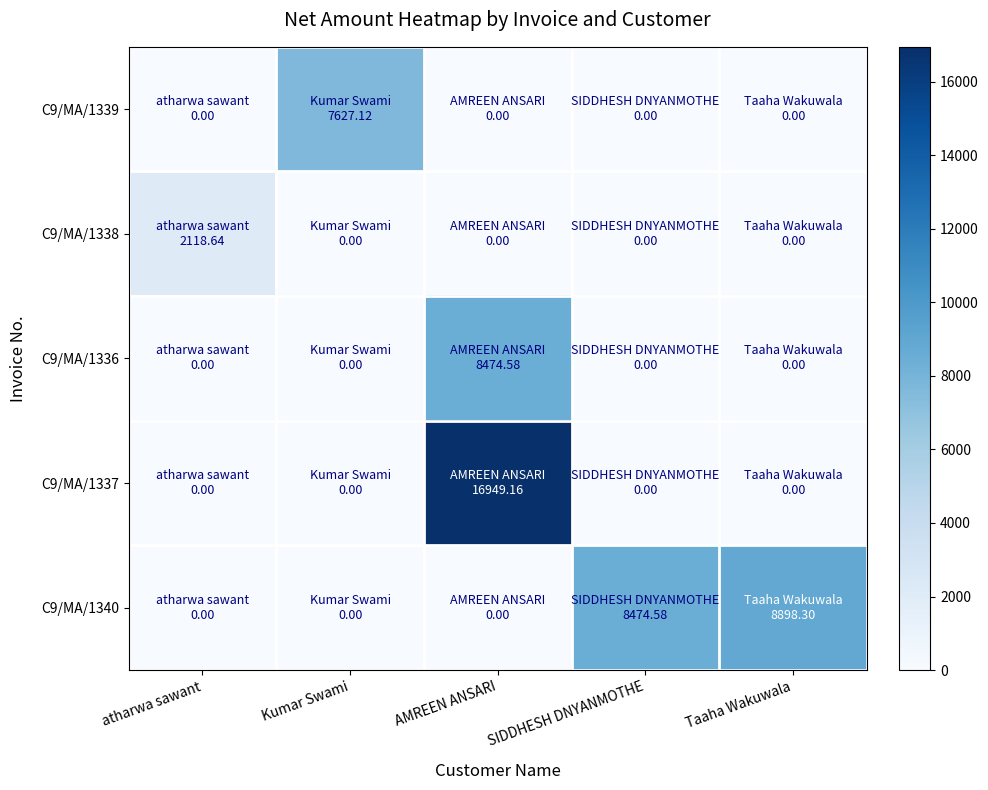

At which category is the sum across all series the highest?

AMREEN ANSARI